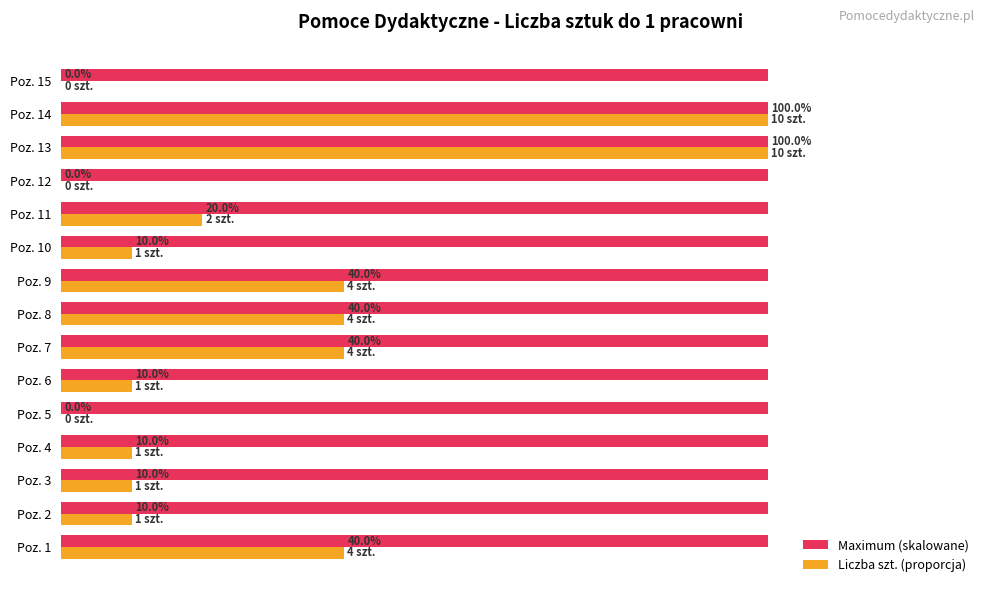

Which series changed the most between Poz. 8 and Poz. 14?

Liczba szt. (proporcja)